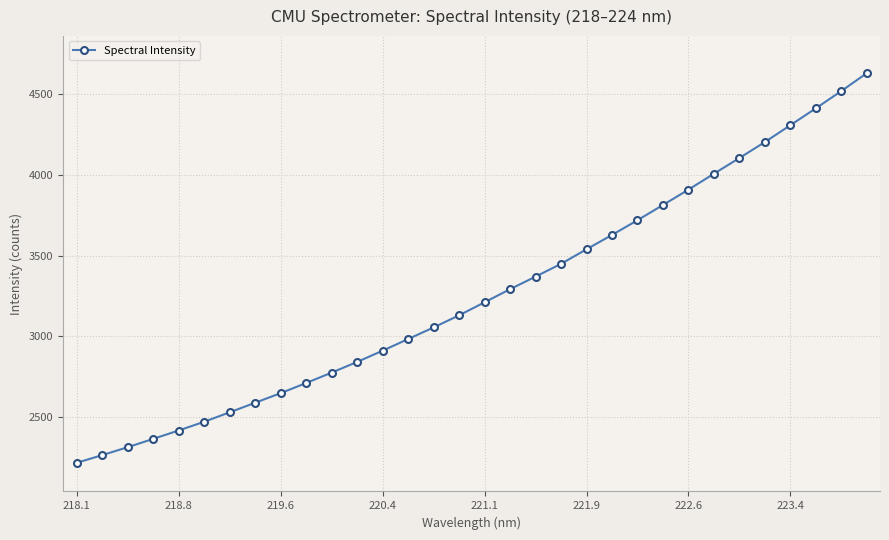

What is the average value?

3259.7